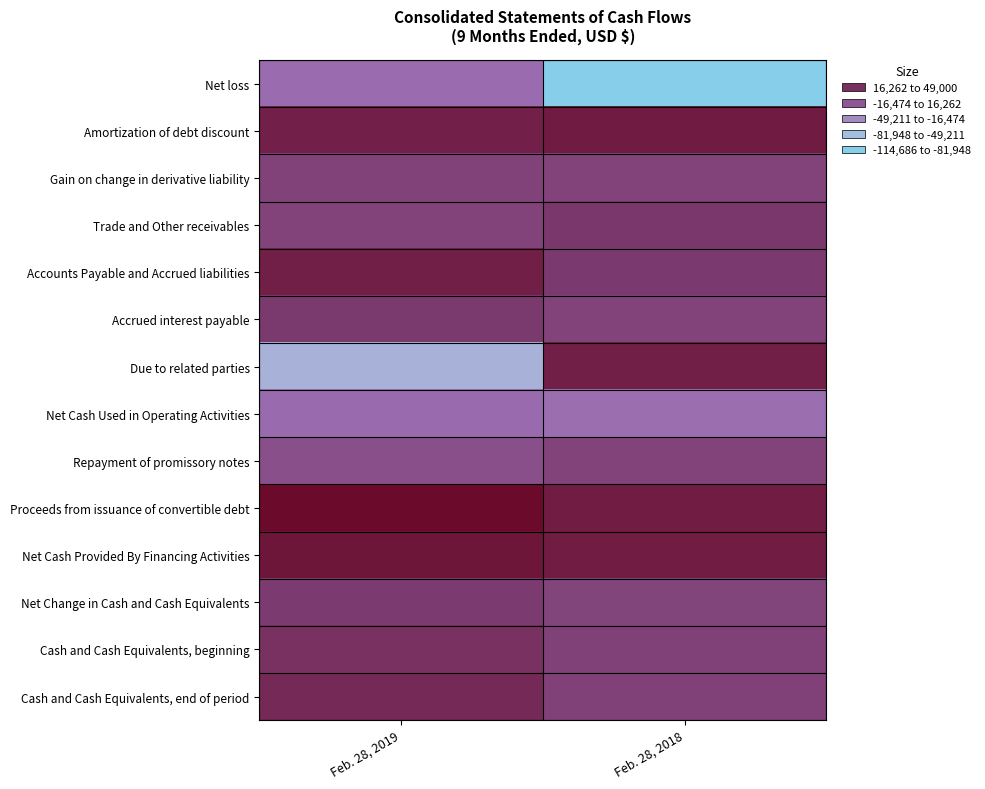

Rank the series by their maximum value, from lowest to highest.

Net loss, Net Cash Used in Operating Activities, Repayment of promissory notes, Gain on change in derivative liability, Net Change in Cash and Cash Equivalents, Accrued interest payable, Trade and Other receivables, Cash and Cash Equivalents, beginning, Cash and Cash Equivalents, end of period, Due to related parties, Accounts Payable and Accrued liabilities, Amortization of debt discount, Net Cash Provided By Financing Activities, Proceeds from issuance of convertible debt